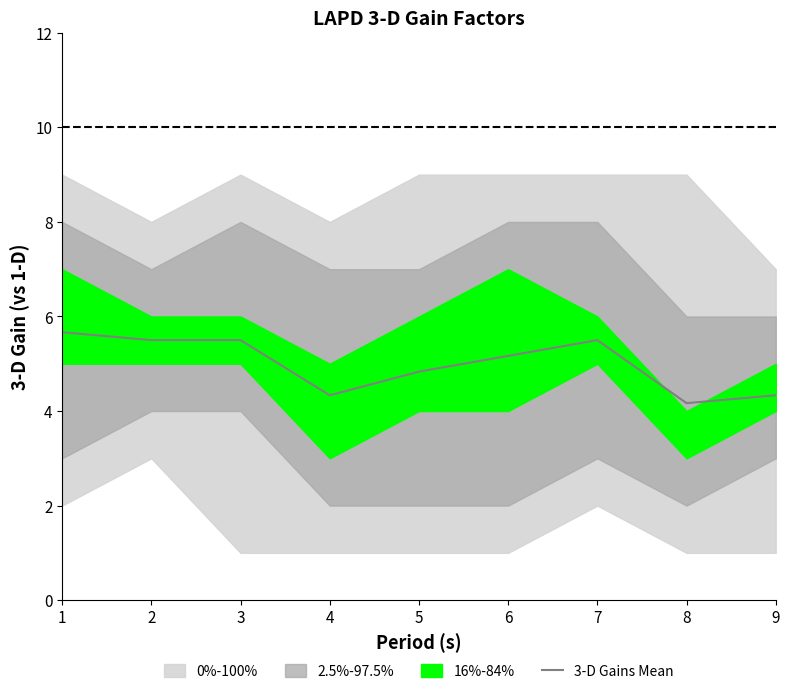

What is the change in value from 5 to 7?

+0.7